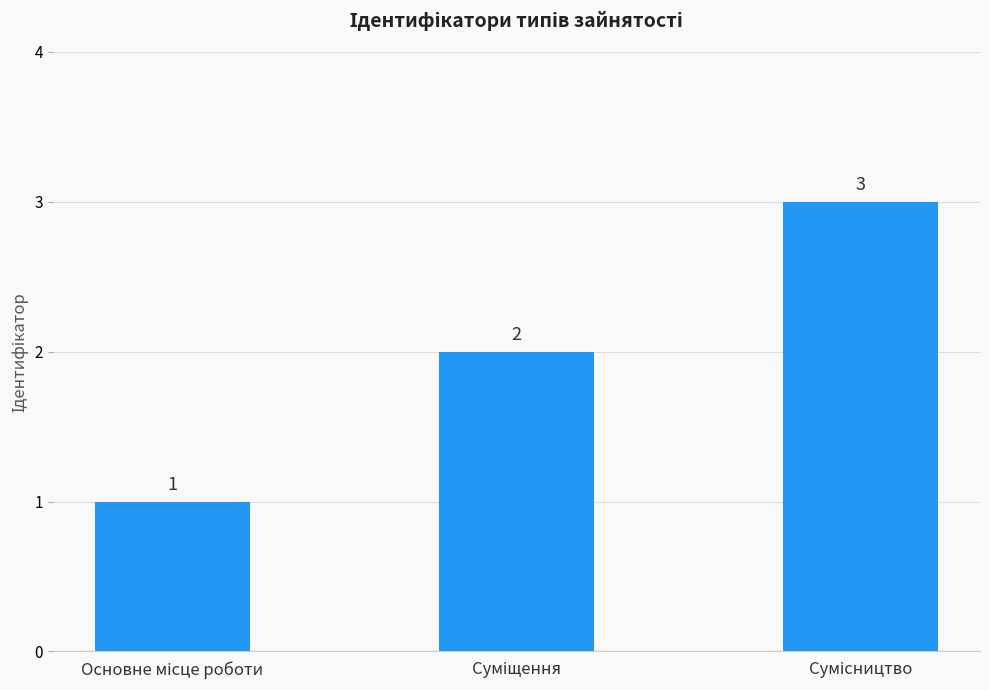

How many bars are there in total?

3